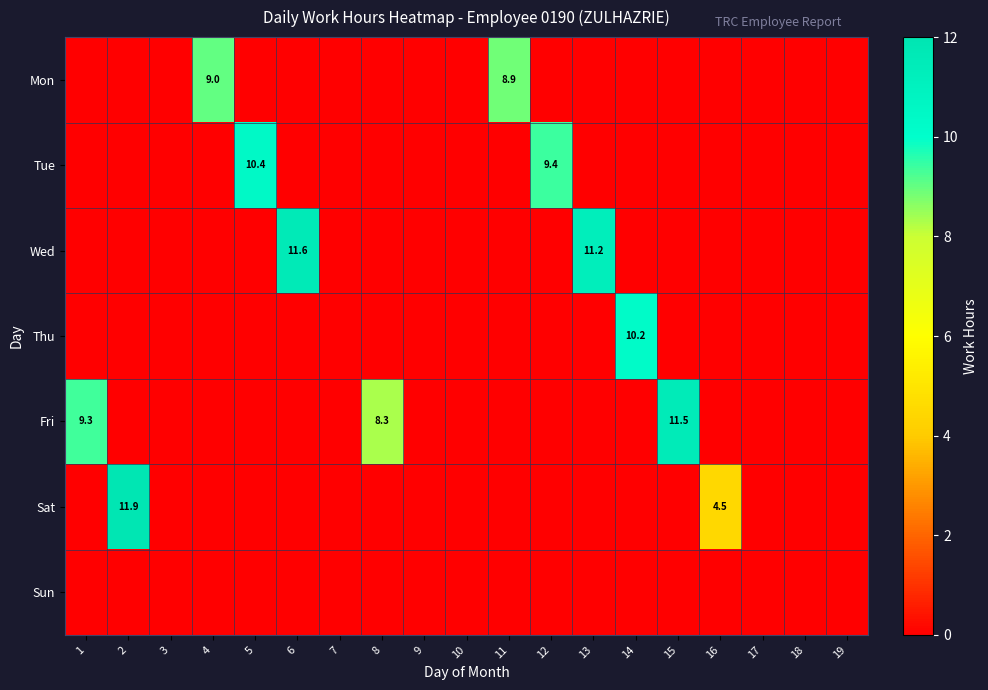

Is it true that Fri equals 9.3 at 1?

True